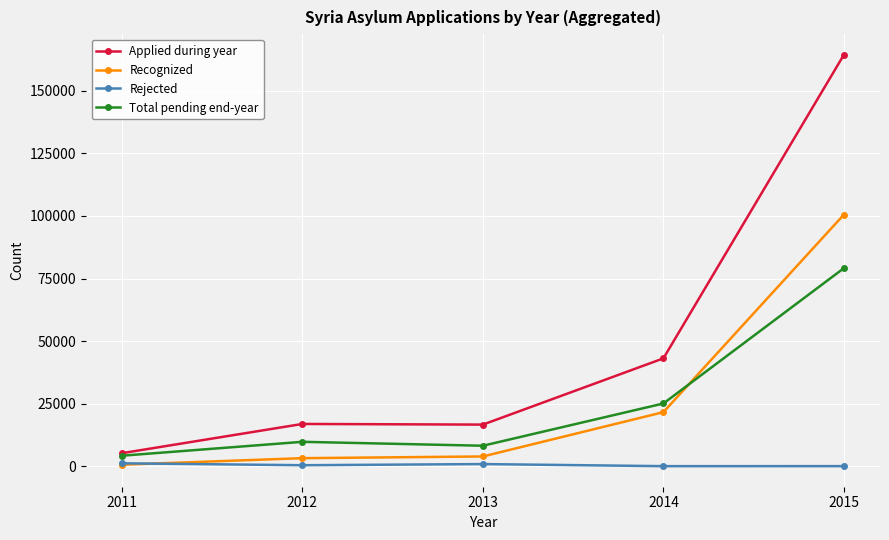

What is the value of the Total pending end-year point at the 3rd from the left?

8248